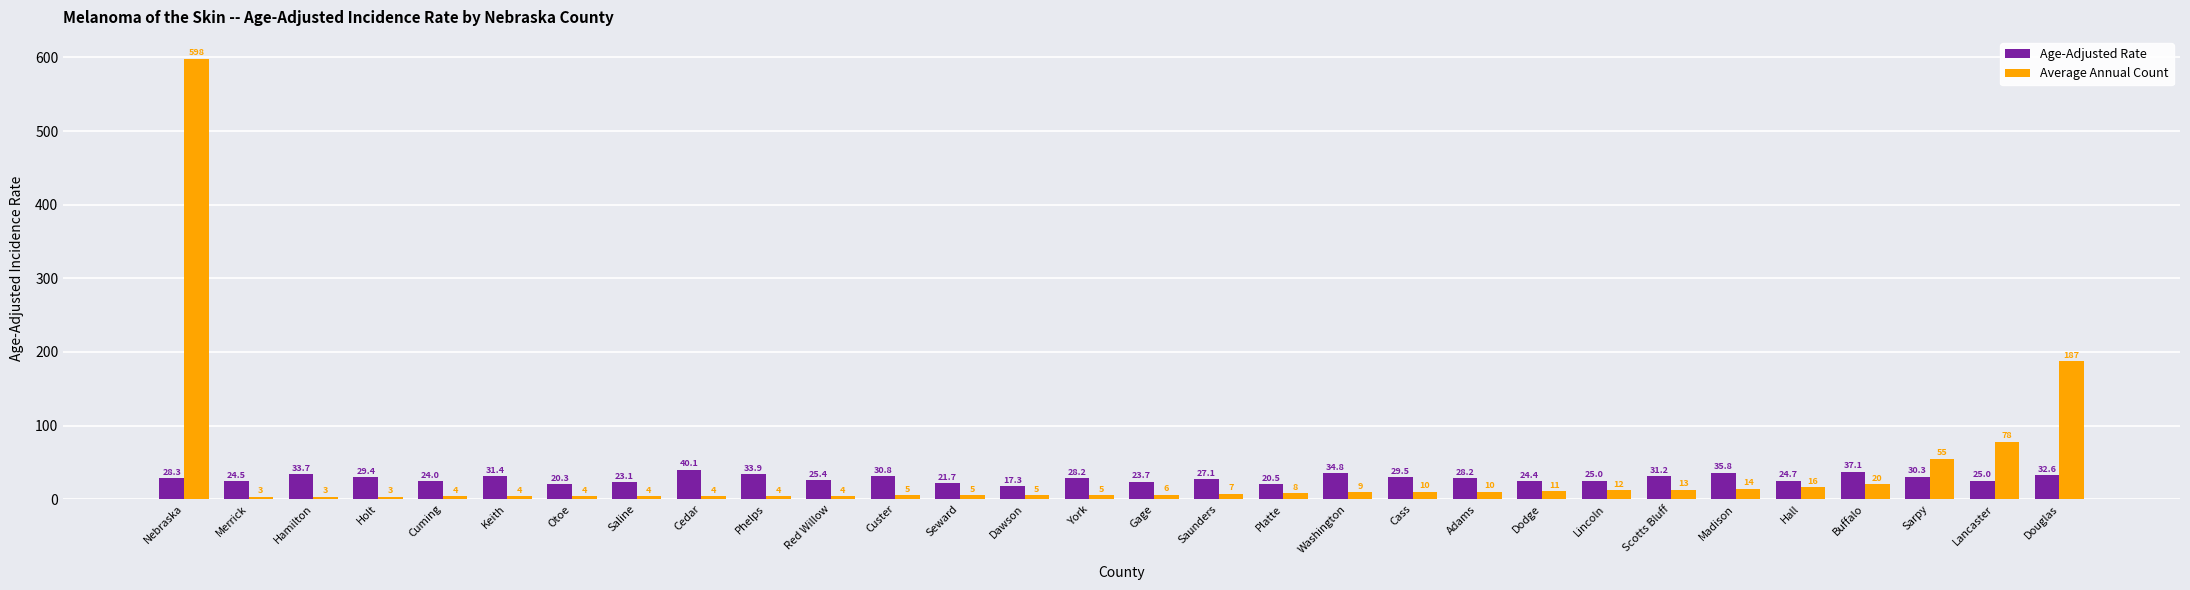

What is the difference between the maximum and second lowest values in the Average Annual Count series?

595.0